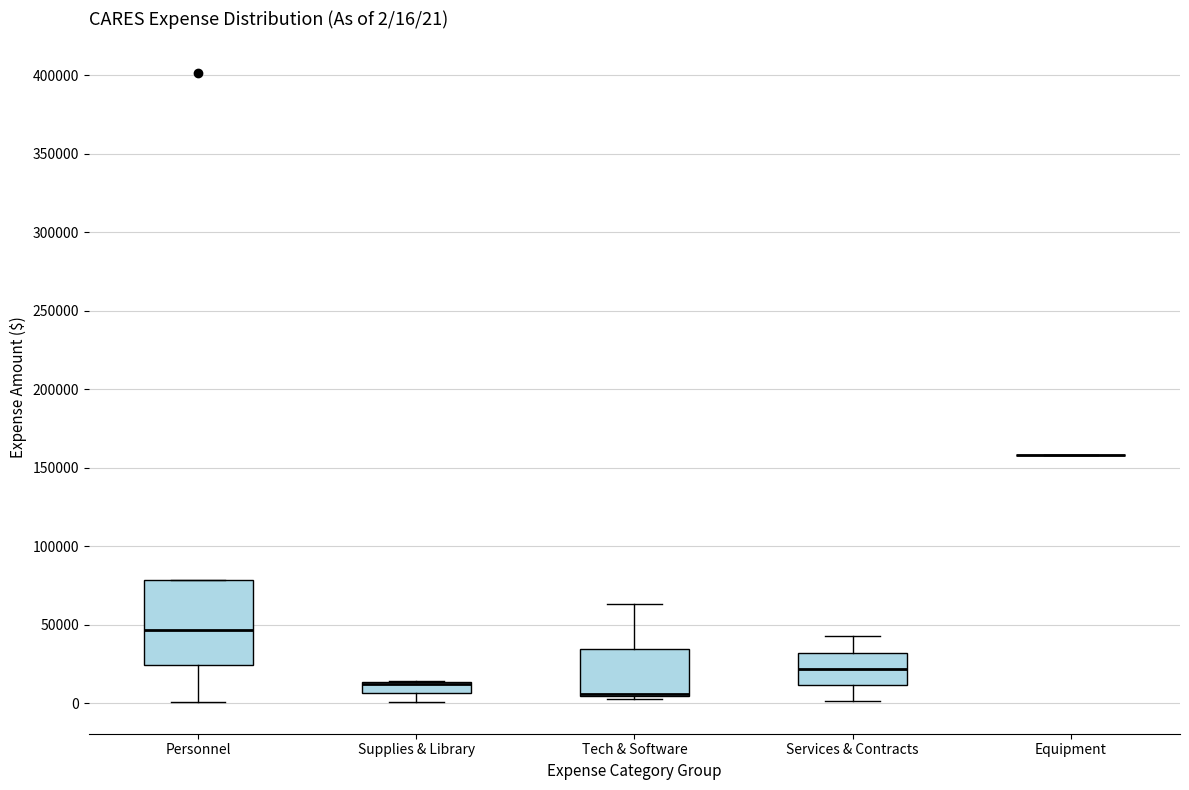

Which box is the tallest, from its lower edge to its upper edge?

Personnel